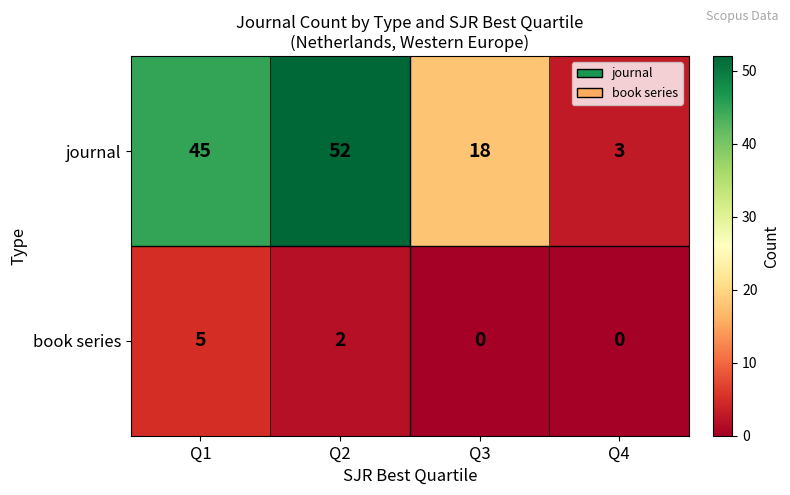

Read the book series value at Q1.

5